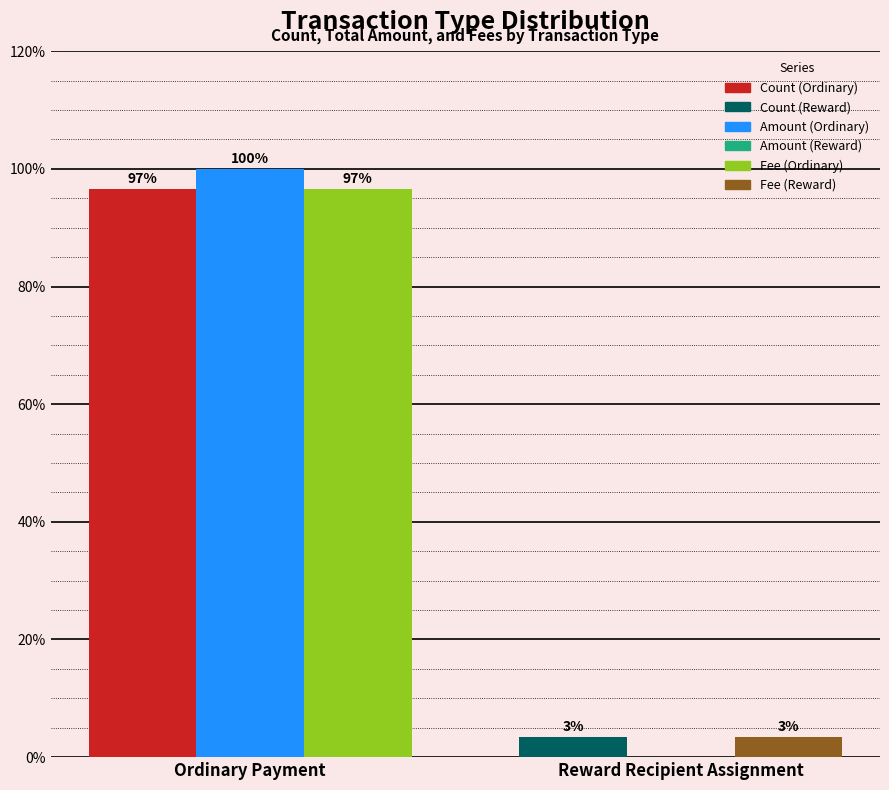

What is the maximum value shown in the chart?

100.0